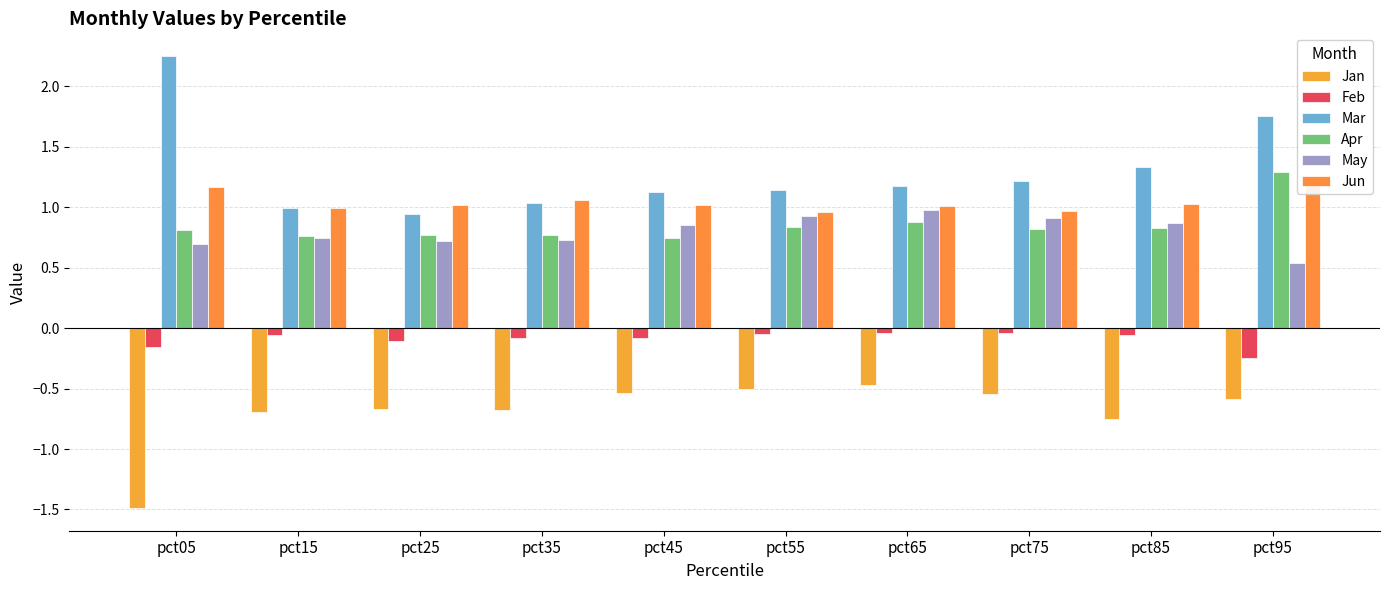

Which label corresponds to the smallest value in the chart?

pct05